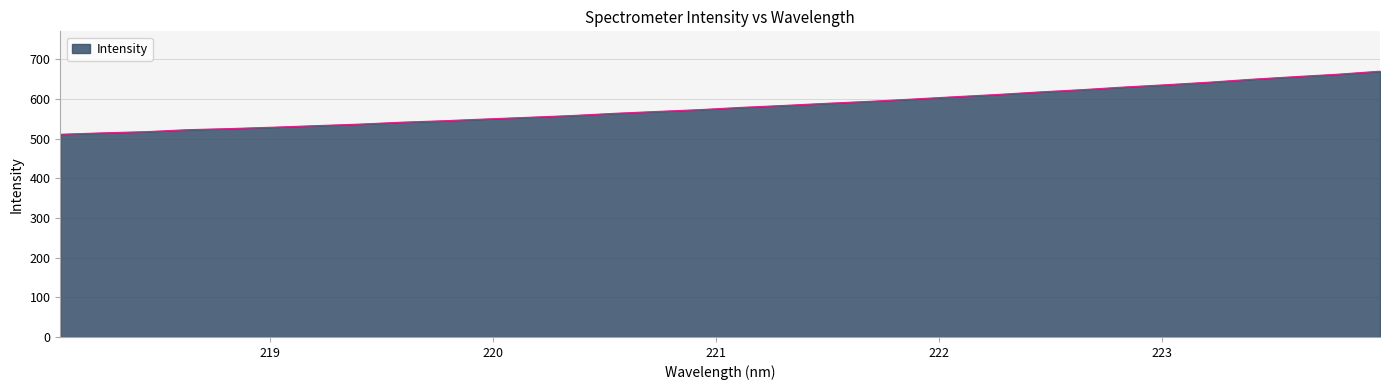

What is the minimum value shown in the chart?

511.3